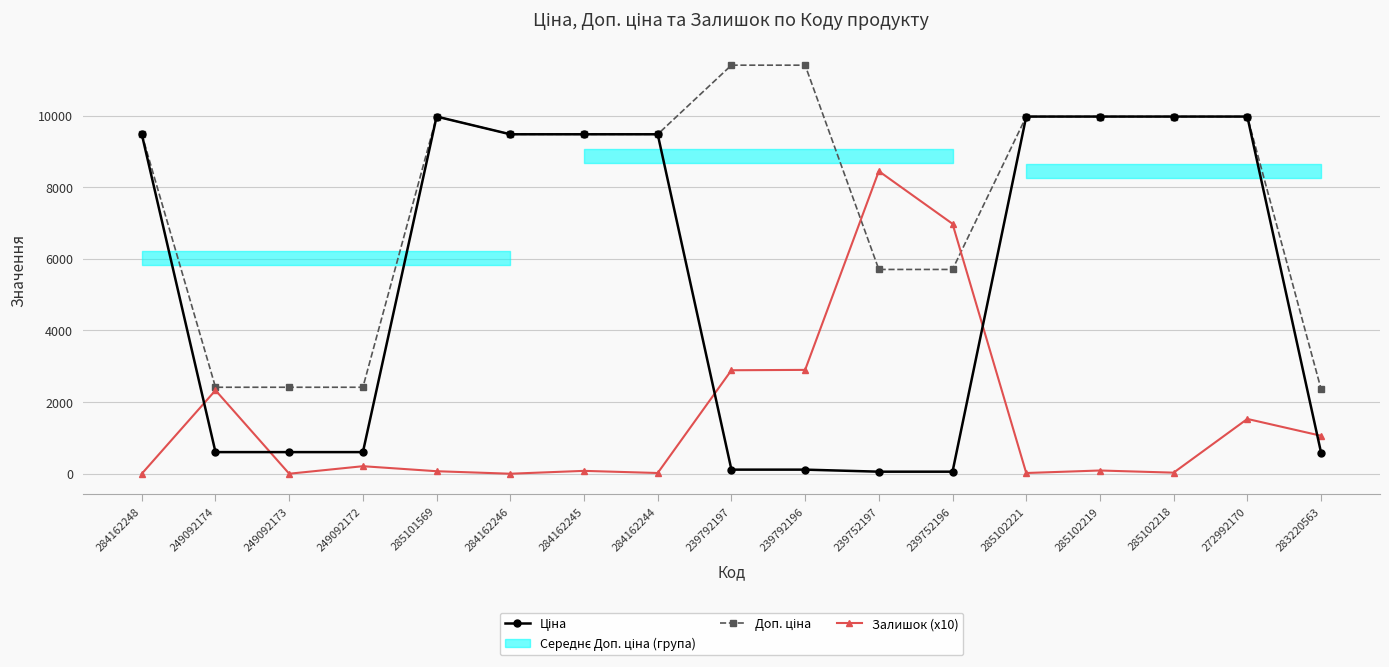

Which category has the lowest value in the Доп. ціна series?

283220563